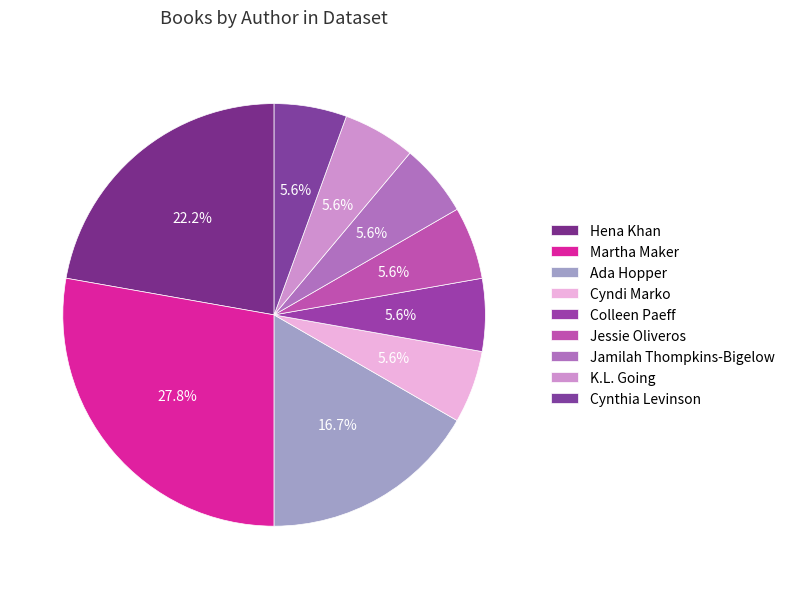

How many slices are in this pie chart?

9